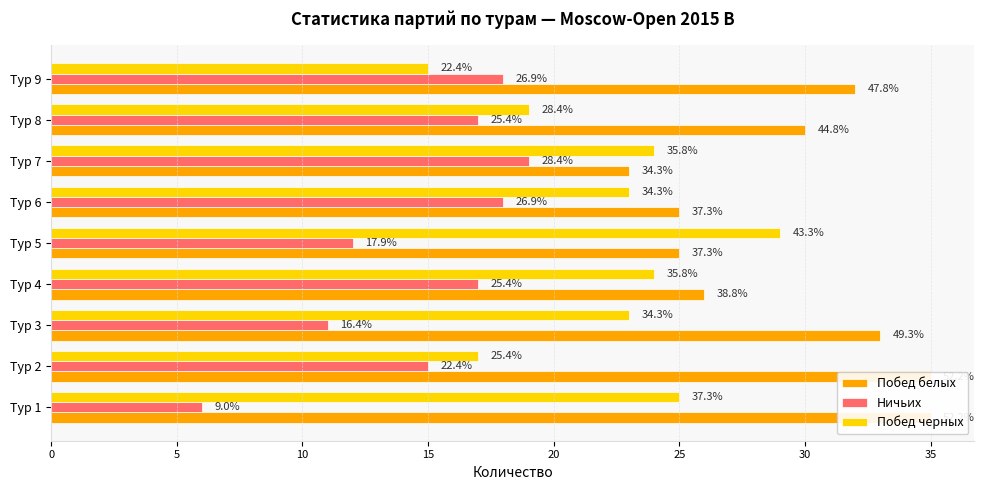

What is the value of the Побед черных bar at the 1st from the left?

25